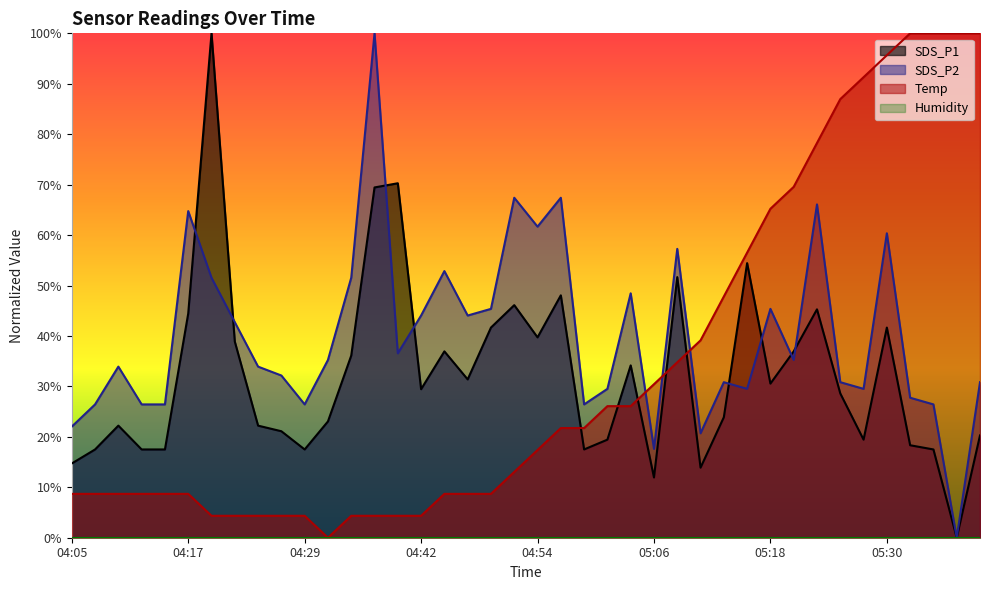

Rank the categories by SDS_P1 value from lowest to highest.

05:37, 05:06, 05:11, 04:05, 04:07, 04:12, 04:15, 04:29, 04:59, 05:35, 05:33, 05:01, 05:28, 05:40, 04:27, 04:10, 04:24, 04:32, 05:13, 05:25, 04:42, 05:18, 04:46, 05:03, 04:34, 04:44, 05:20, 04:22, 04:54, 04:49, 05:30, 04:17, 05:23, 04:51, 04:56, 05:08, 05:16, 04:37, 04:39, 04:20